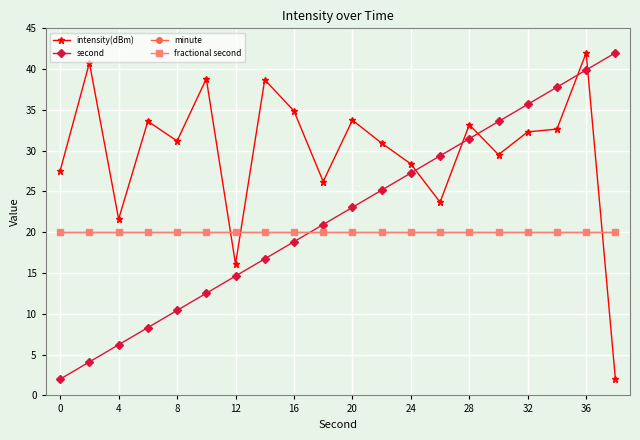

Is this an area chart (filled region under the line)?

No